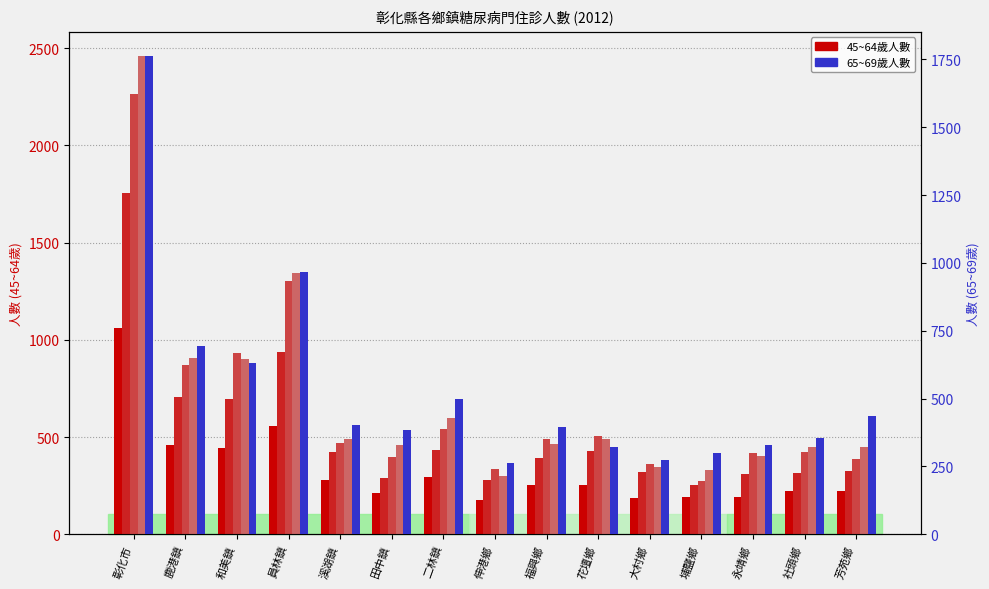

Reading right to left, transcribe all the data shown in this chart.

45~49歲: 223	222	191	194	189	253	255	176	297	213	277	555	443	460	1063
50~54歲: 324	314	310	252	318	427	391	281	434	290	421	936	697	708	1754
55~59歲: 389	425	417	275	363	503	491	338	541	399	467	1305	933	871	2267
60~64歲: 447	450	404	332	347	489	462	298	596	457	490	1344	902	906	2461
65~69歲: 434	356	328	301	272	323	397	264	498	386	402	965	632	694	1763